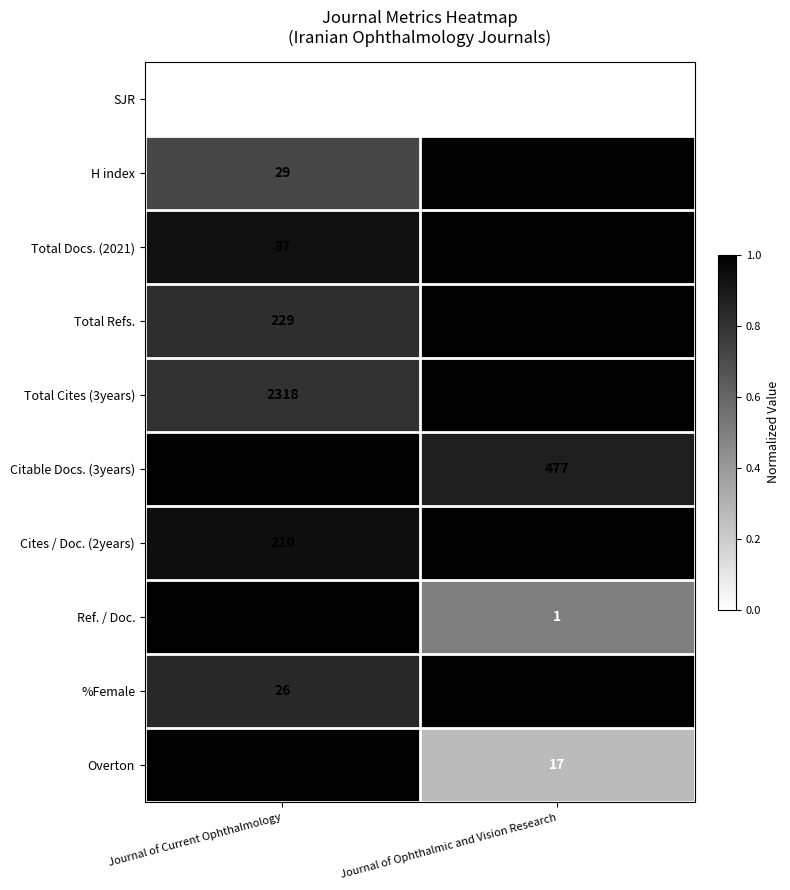

At which category is the sum across all series the highest?

Journal of Ophthalmic and Vision Research